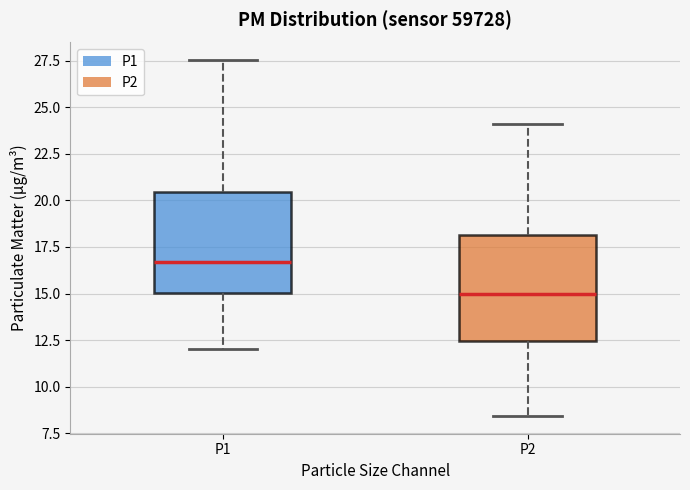

Reading left to right, transcribe this box plot: for each box, give where its median line is, the range the box spans, and where its two whiskers end, as read against the y-axis. The values are not printed on the chart, so give them approximately, as read against the axis.

P1: median 16.5, box 15.0 to 20.5, whiskers 12.0 to 27.5
P2: median 15.0, box 12.5 to 18.0, whiskers 8.5 to 24.0